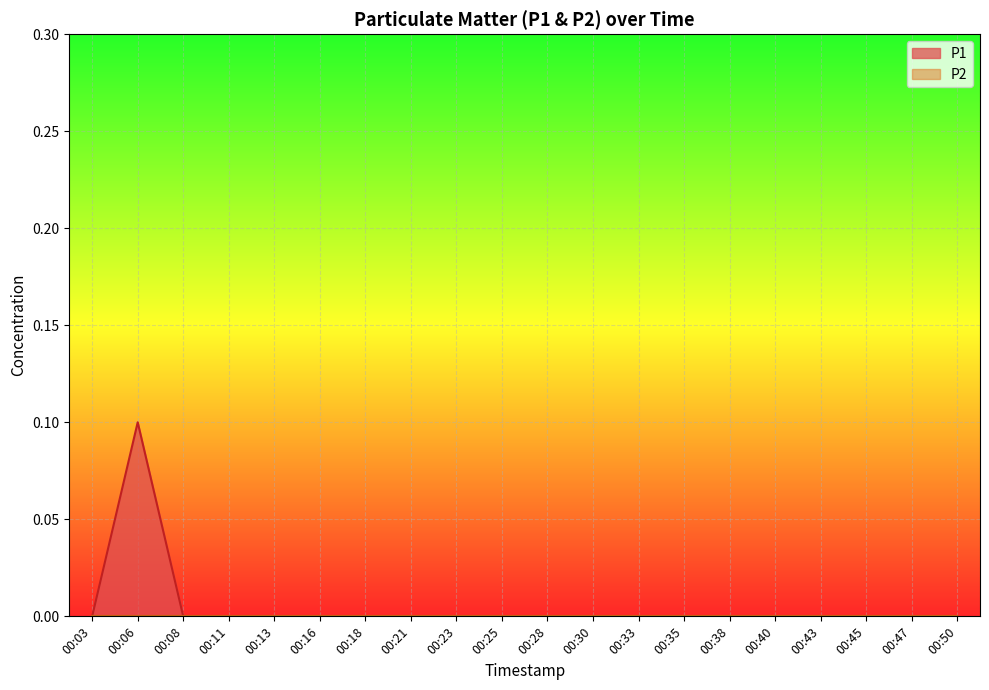

What is the sum of all values?

0.1